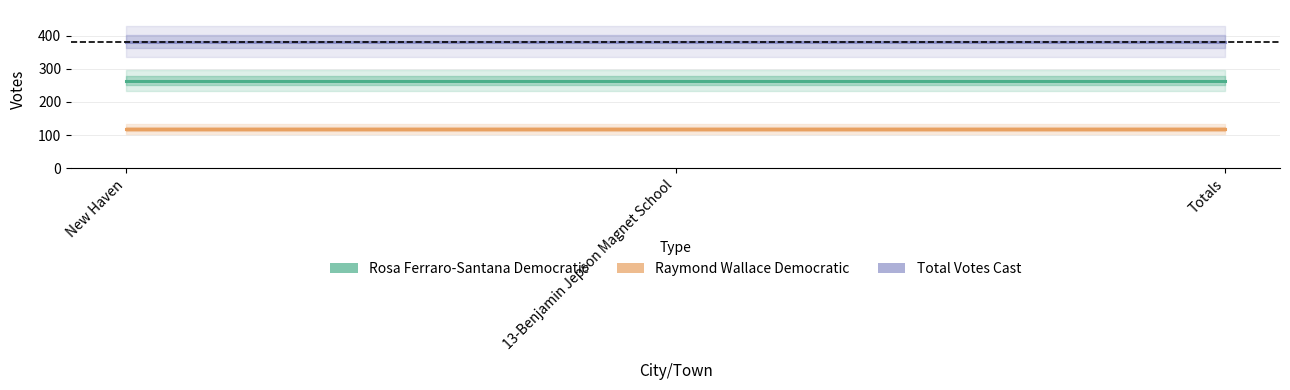

Count the number of data series in this chart.

3